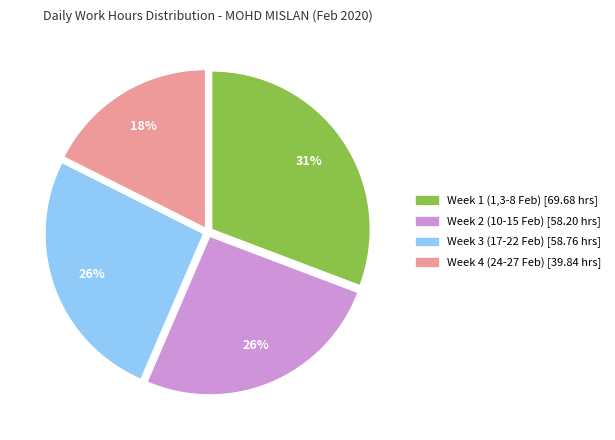

To the nearest percent, what is the difference between the largest and smallest slice percentages?

13%